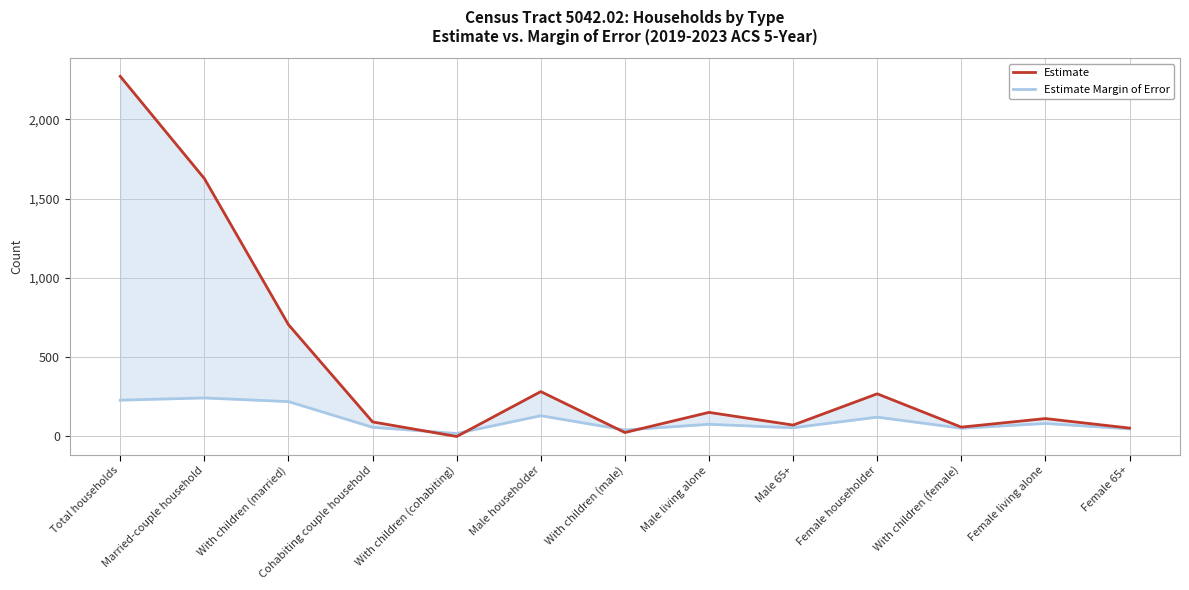

At which label does Estimate first exceed 113?

Total households